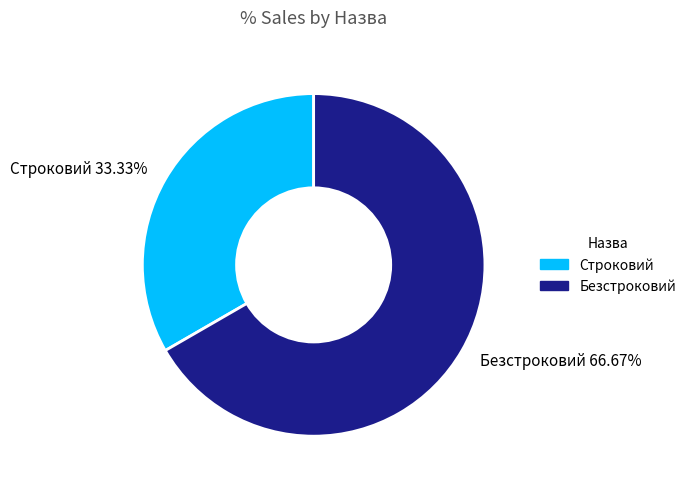

To the nearest percent, what portion does Безстроковий represent?

67%